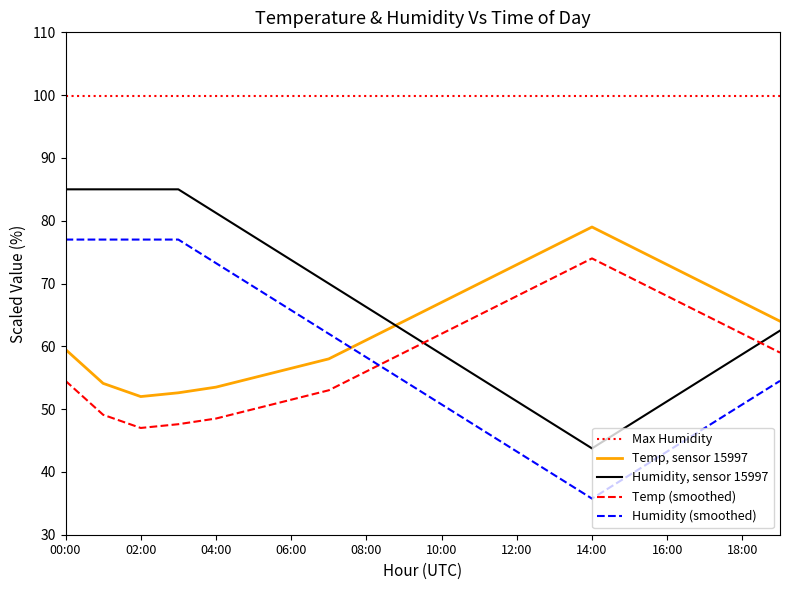

Which series has the largest range (max minus min)?

humidity